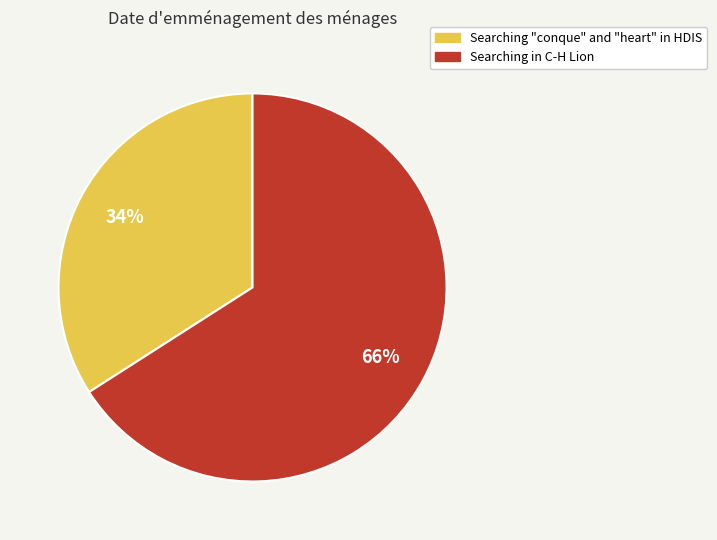

Which slice is the largest?

Searching in C-H Lion